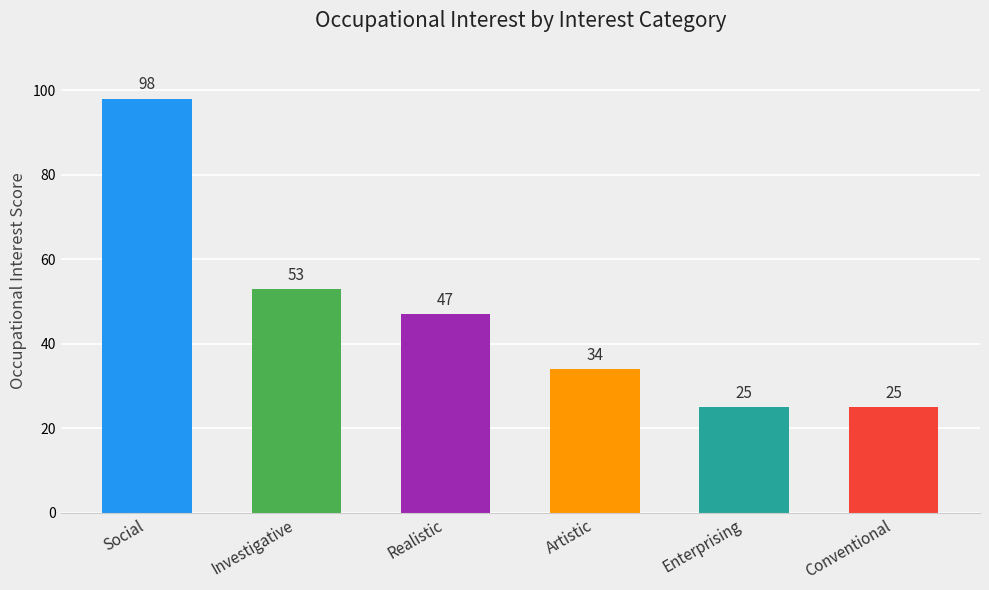

Reading left to right, what are all the values shown in this chart?

Social=98	Investigative=53	Realistic=47	Artistic=34	Enterprising=25	Conventional=25